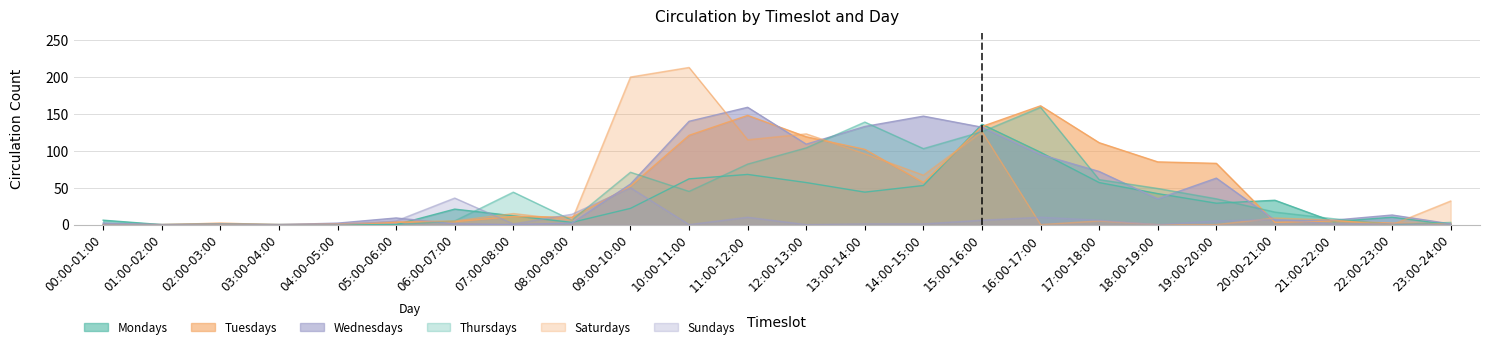

What is the sum of all Saturdays values?

1023